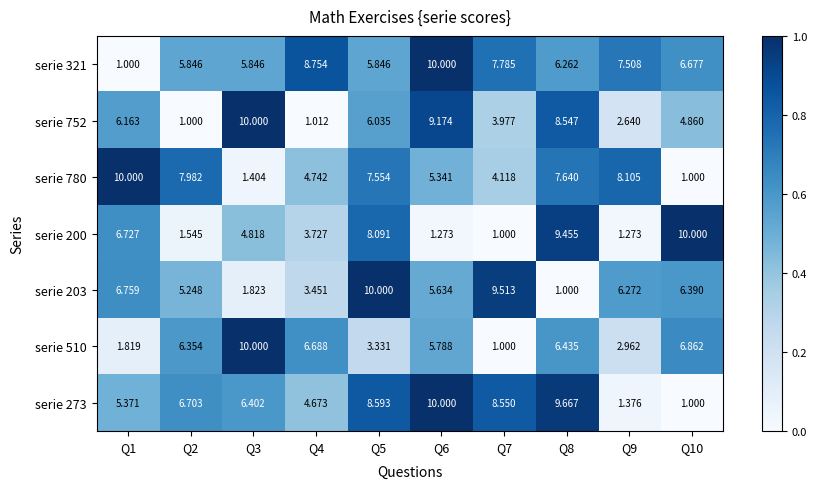

Is the value of serie 752 at Q5 greater than the value of serie 203 at Q3?

Yes